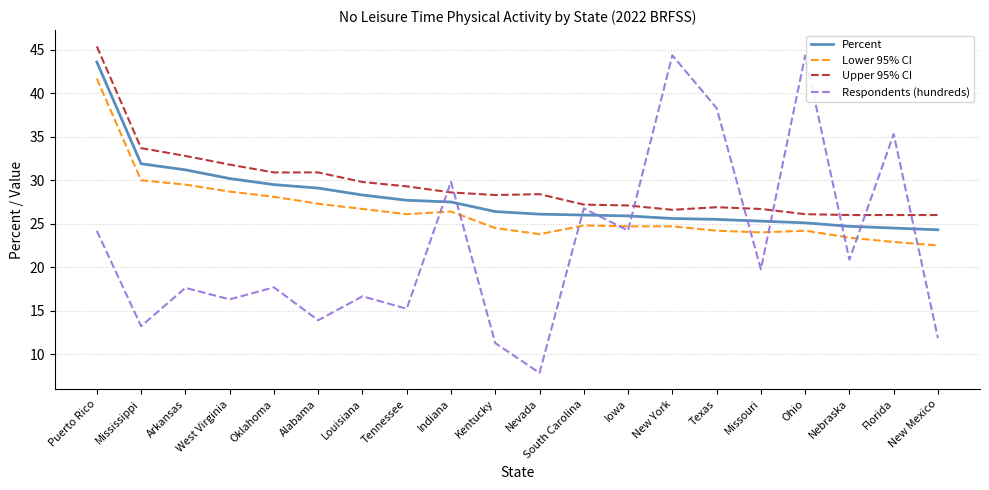

What is the total value across all series at Ohio?

119.7